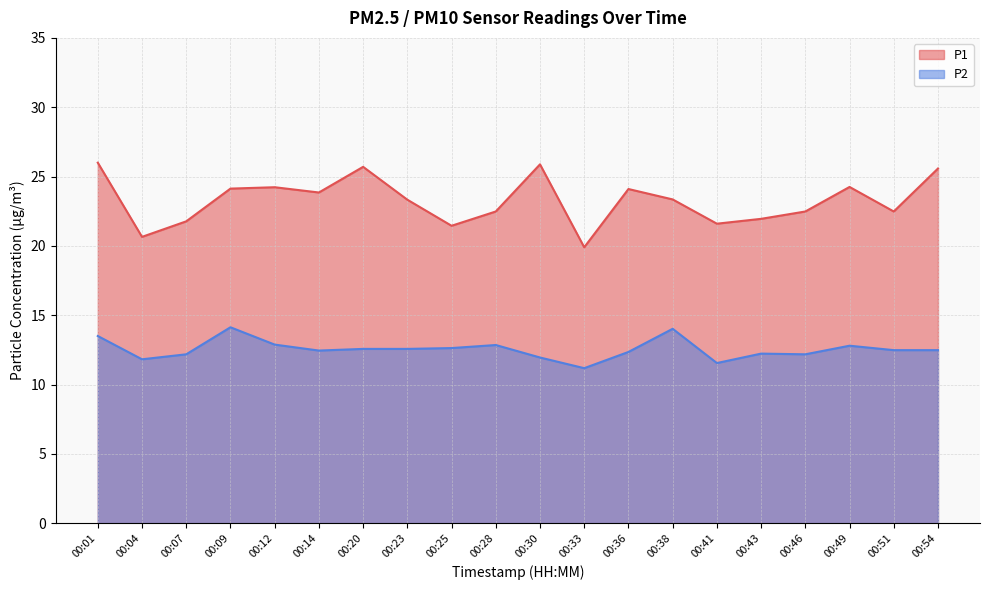

True or false: P1 and P2 intersect in this chart.

False